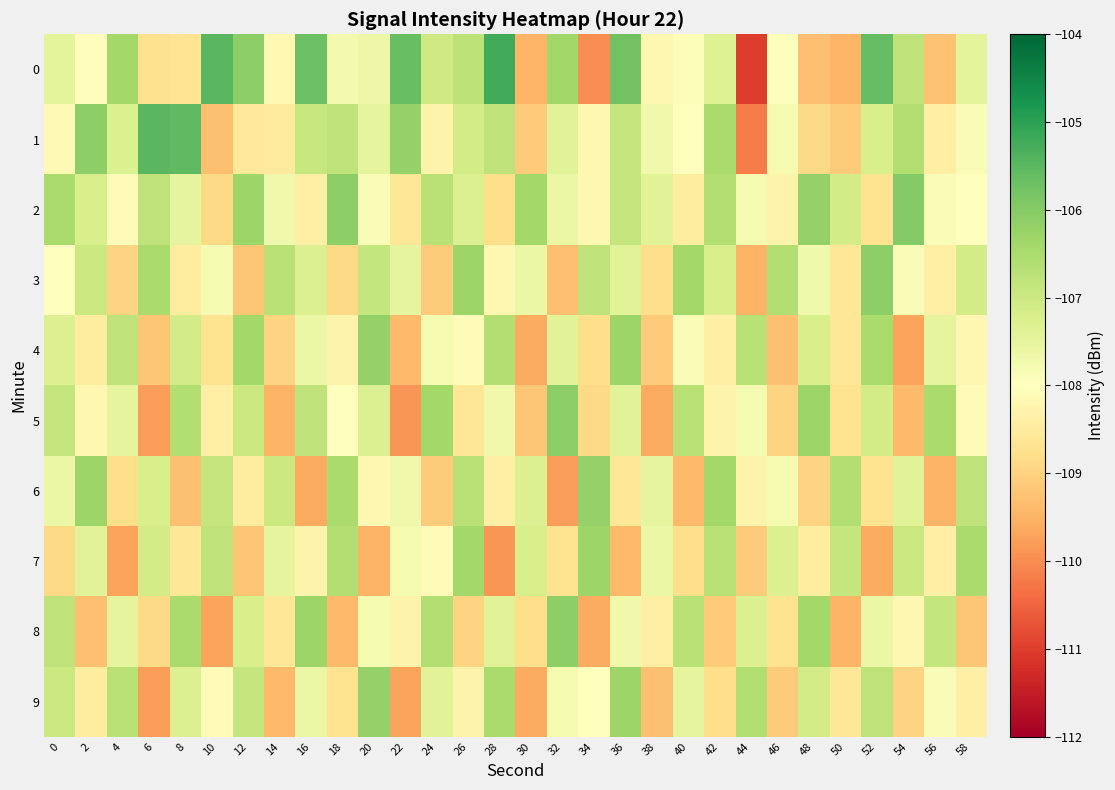

Which label corresponds to the smallest value in the chart?

44